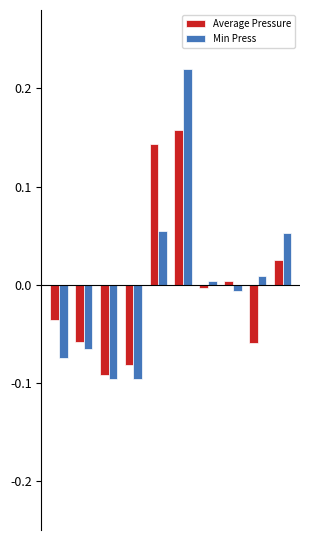

What are all the series names shown in the legend?

Average Pressure, Min Press